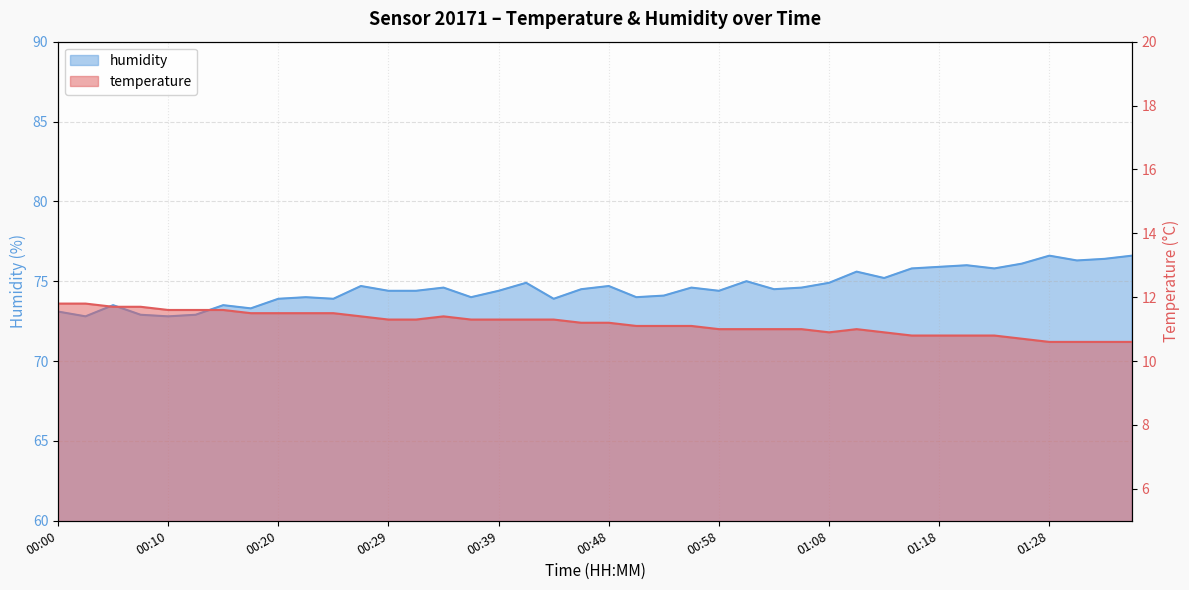

At 01:03, list the series in order from largest to smallest.

humidity, temperature